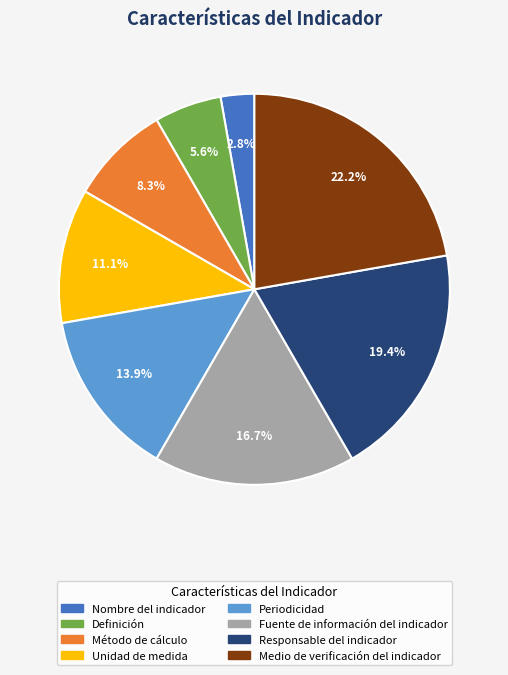

Does Unidad de medida account for over 50% of the chart?

No